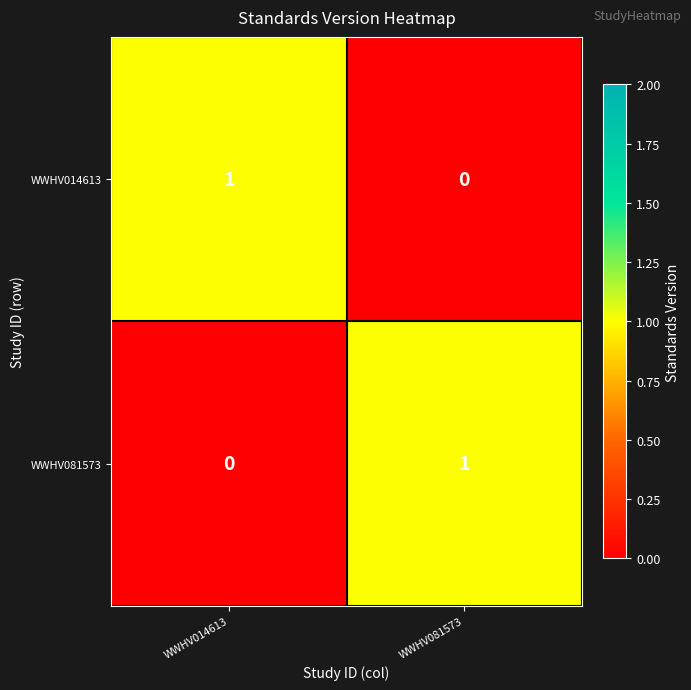

At how many categories does at least one series exceed 0?

2